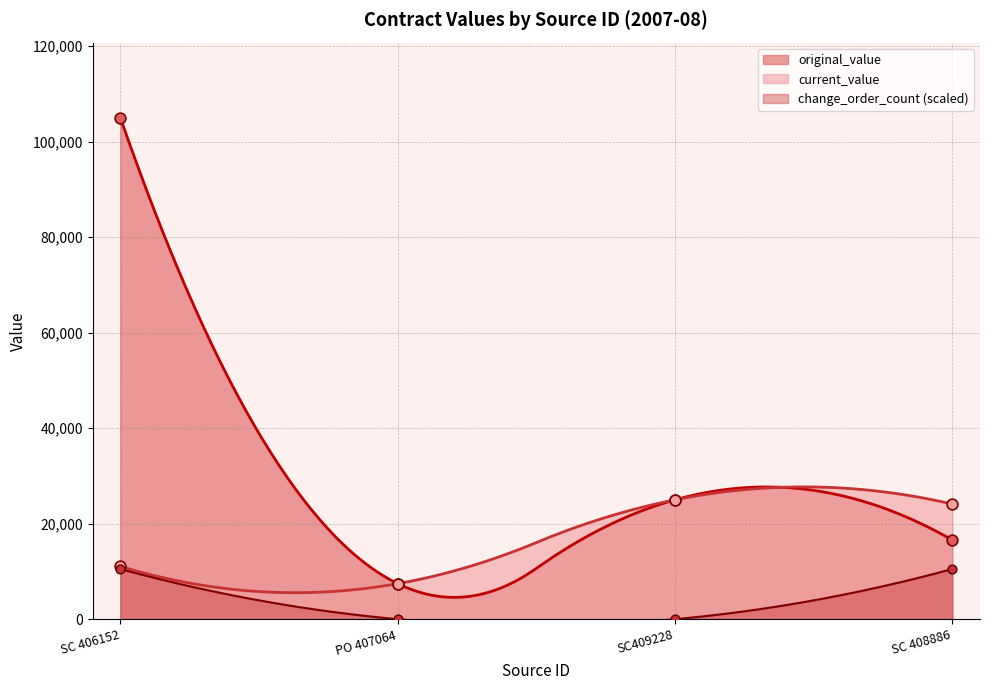

Is the value of change_order_count at SC409228 greater than the value of current_value at SC 408886?

No